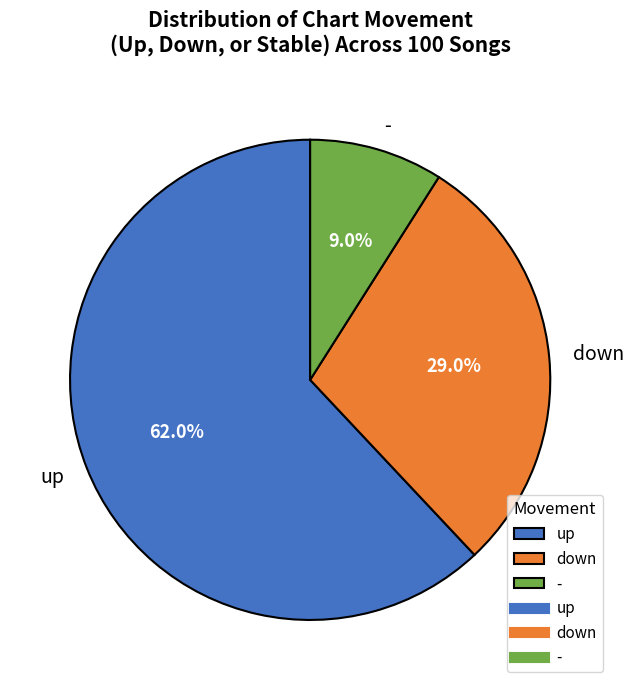

To the nearest percent, what is the average slice percentage?

33%